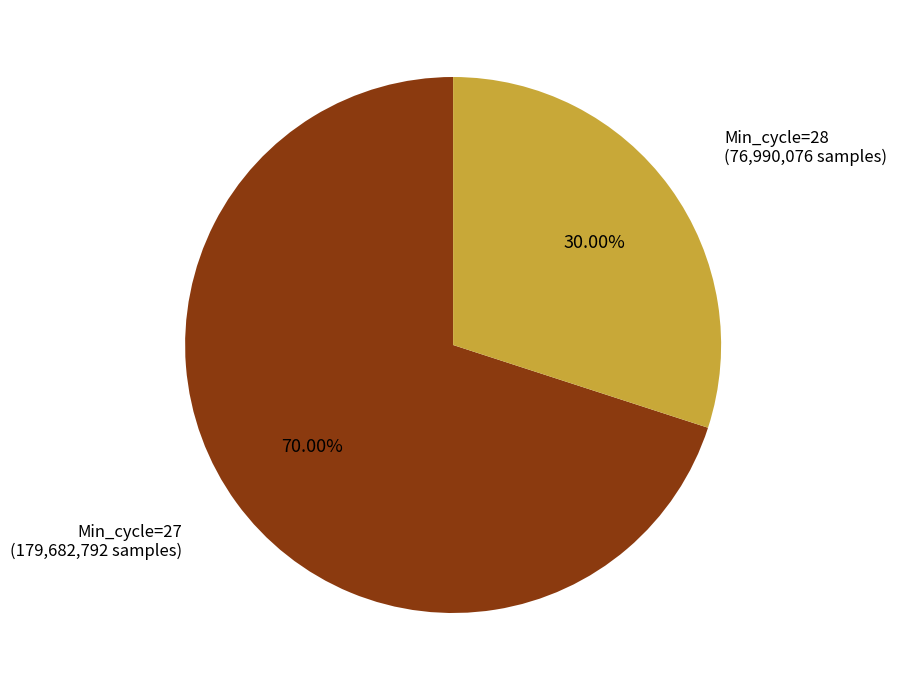

Does any single category account for the majority?

Yes